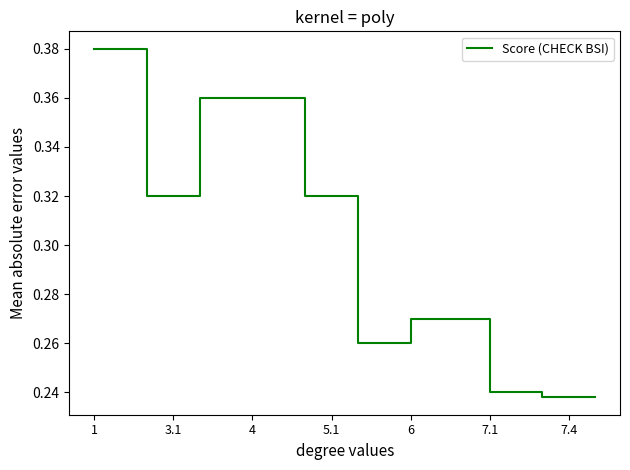

What is the difference between the second highest and minimum values?

0.1